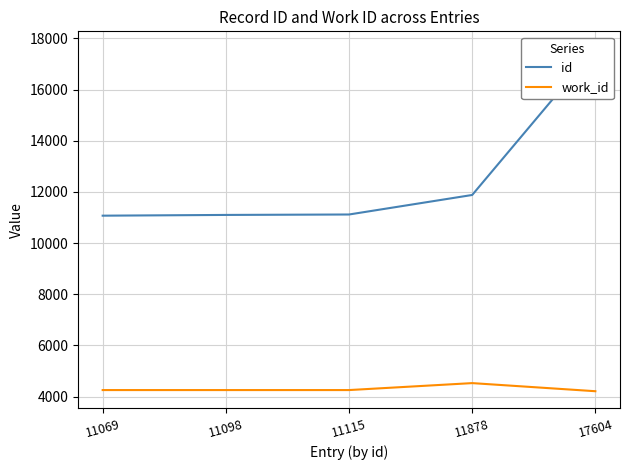

Which series has the largest range (max minus min)?

id